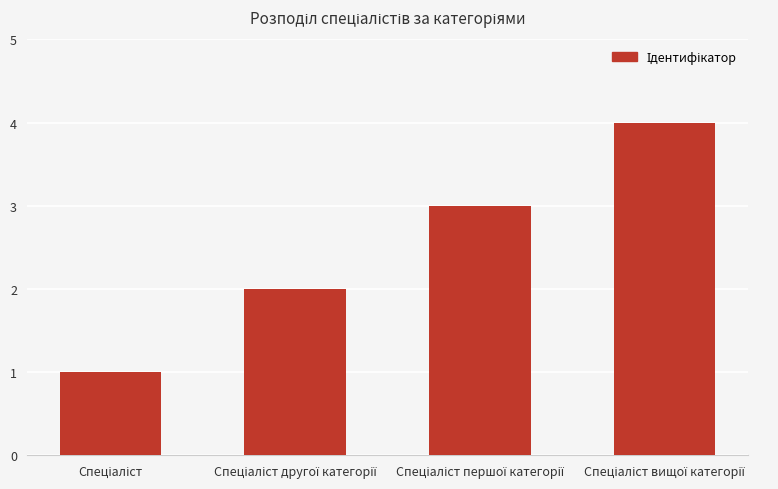

What is the sum of all values?

10